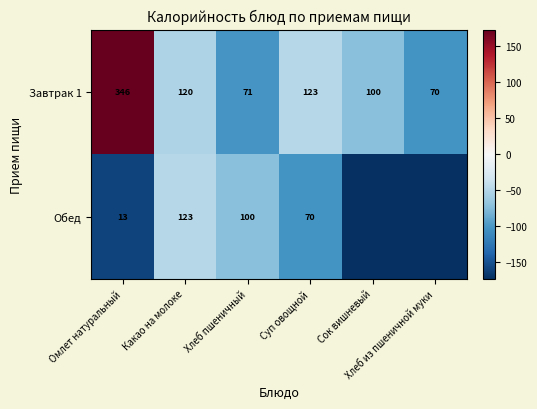

How many values in the Завтрак 1 series are below 120?

3